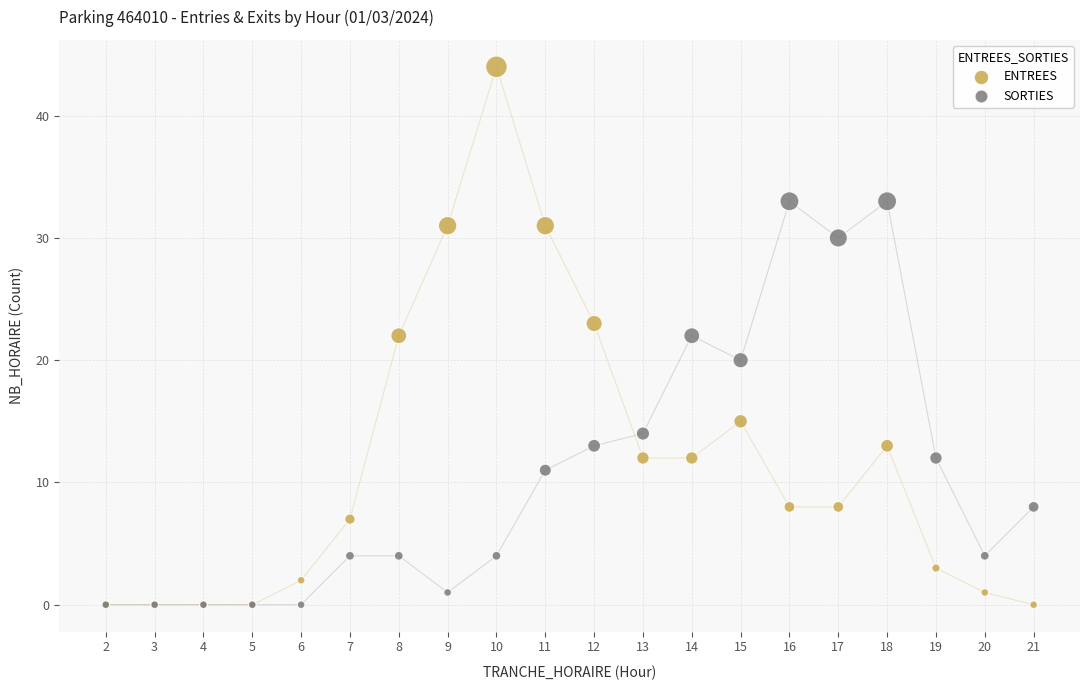

In the SORTIES series, what Y value is closest to 16?

14